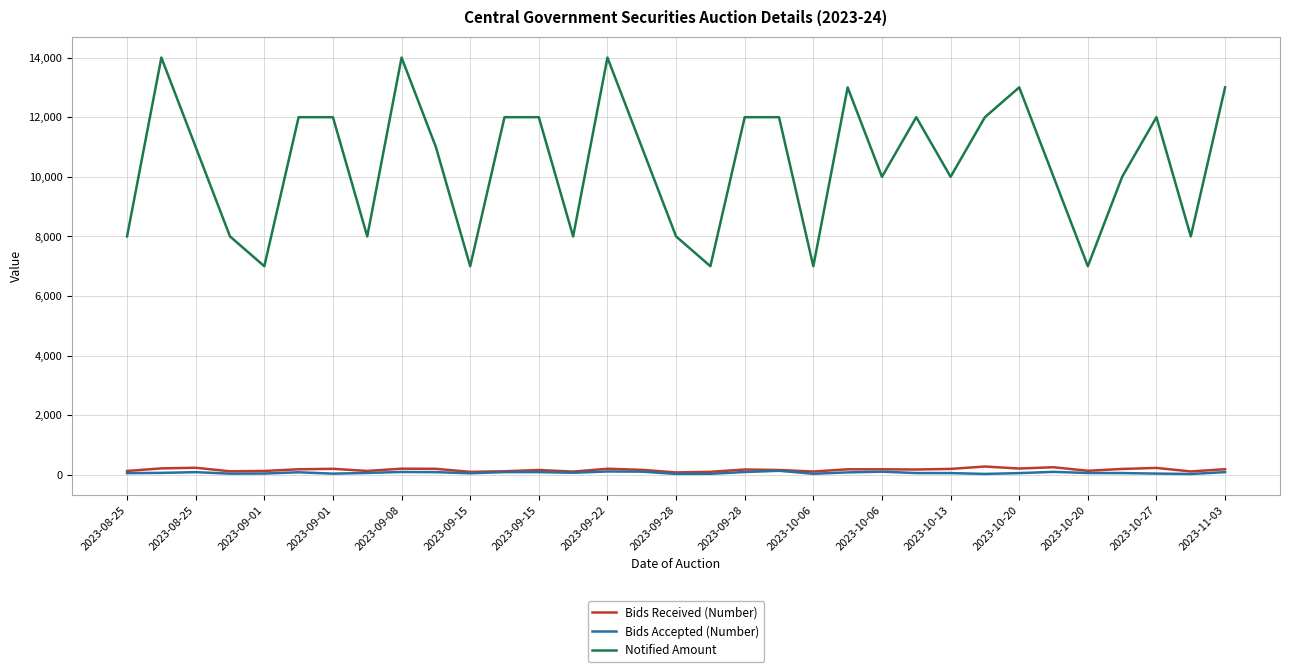

What is the difference between the second highest and second lowest values in the Bids Received (Number) series?

155